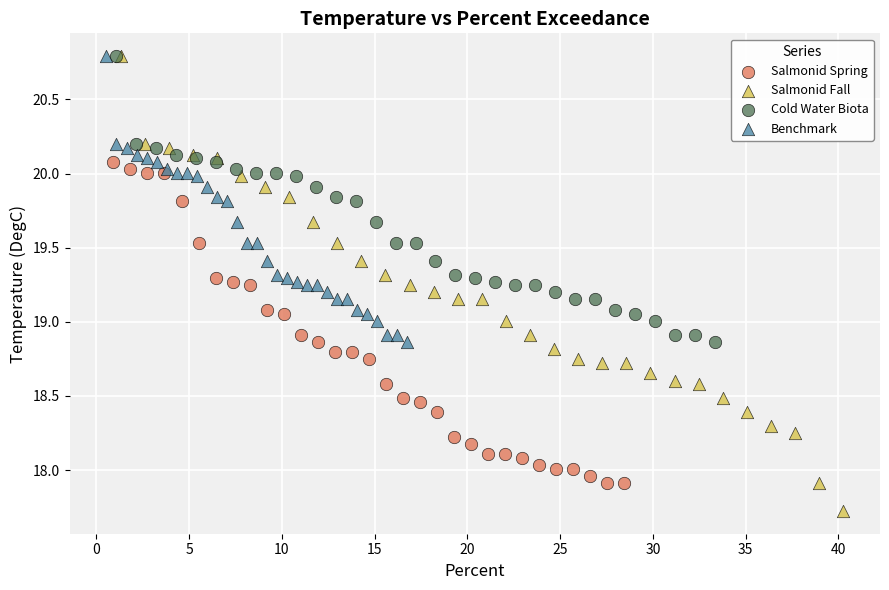

Which series contains the lowest Y value?

Salmonid Fall